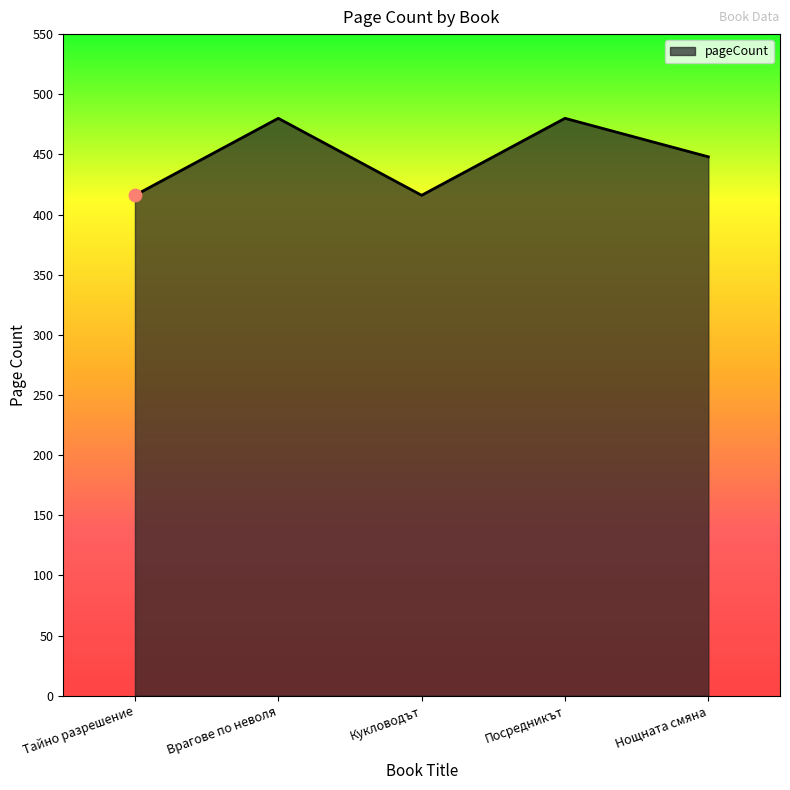

Approximately how many times larger is the value at Тайно разрешение compared to Кукловодът?

1.0